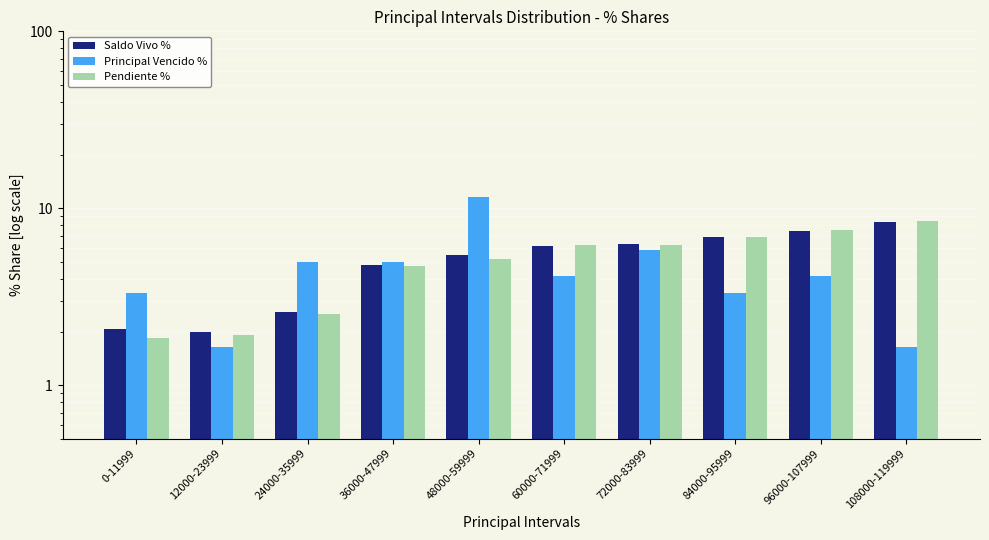

Rank the series at 0-11999 from lowest to highest value.

Pendiente %, Saldo Vivo %, Principal Vencido %